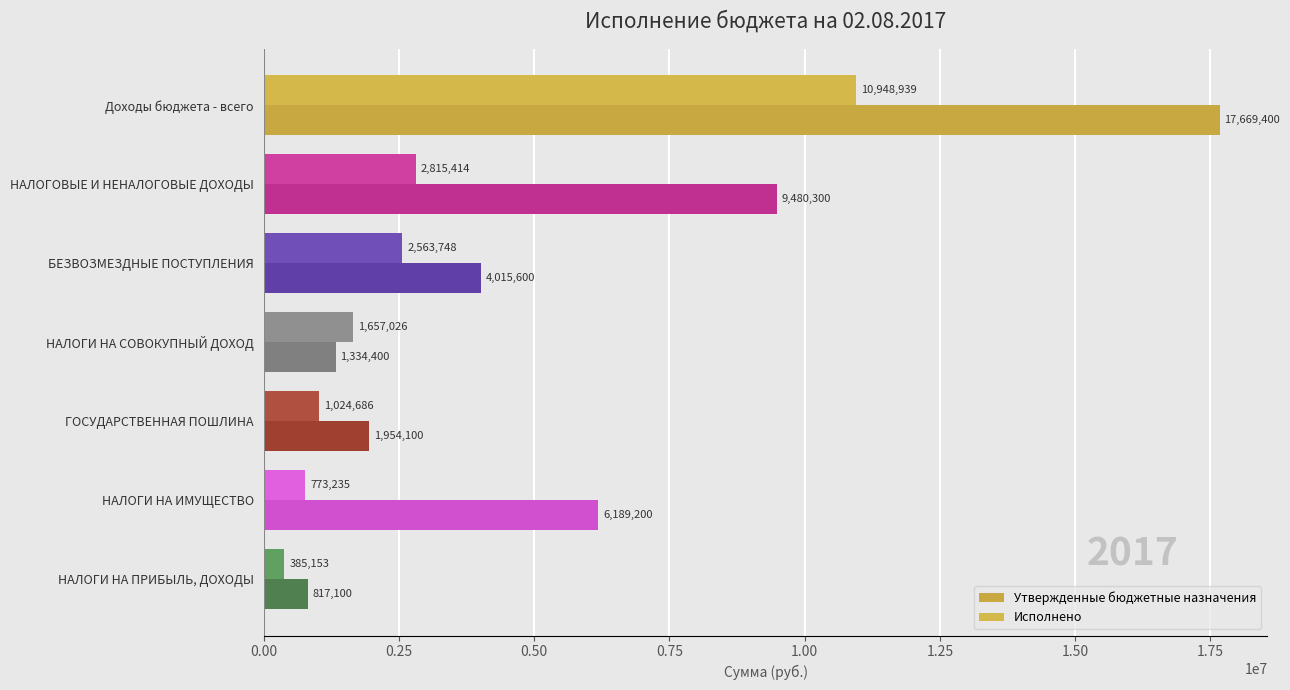

What is the smallest value displayed?

385152.7